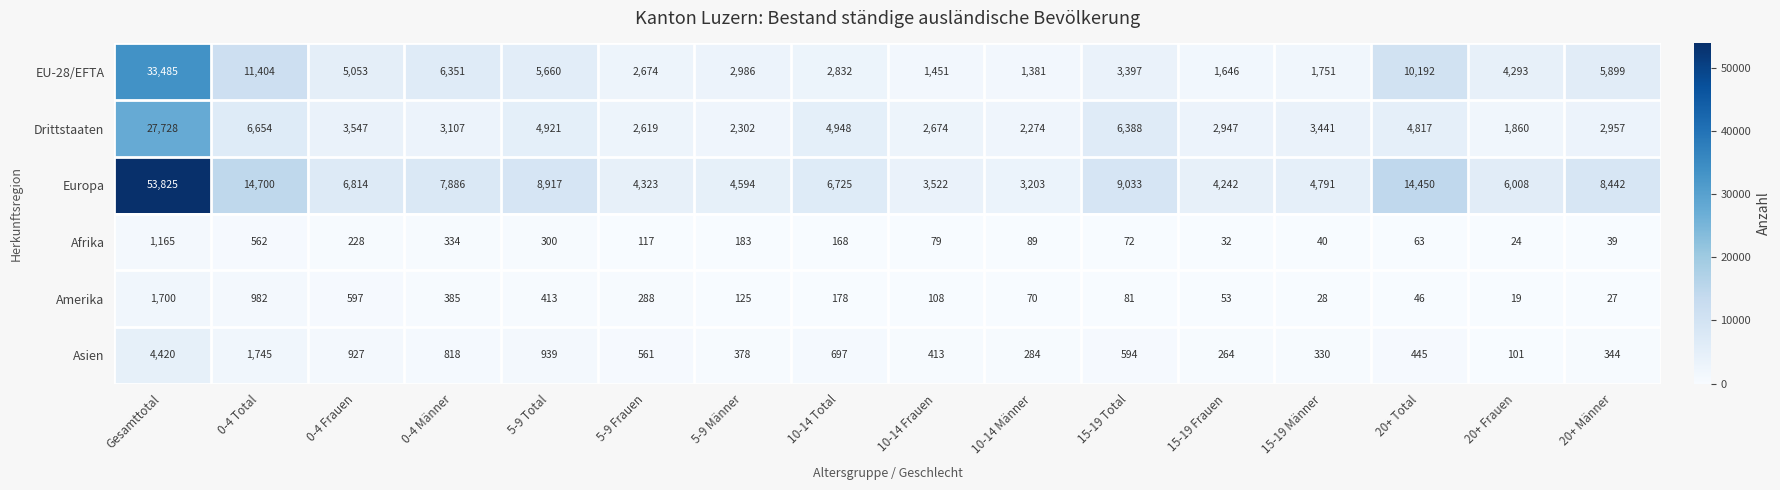

The value of Asien at 15-19 Männer is 436. True or false?

False